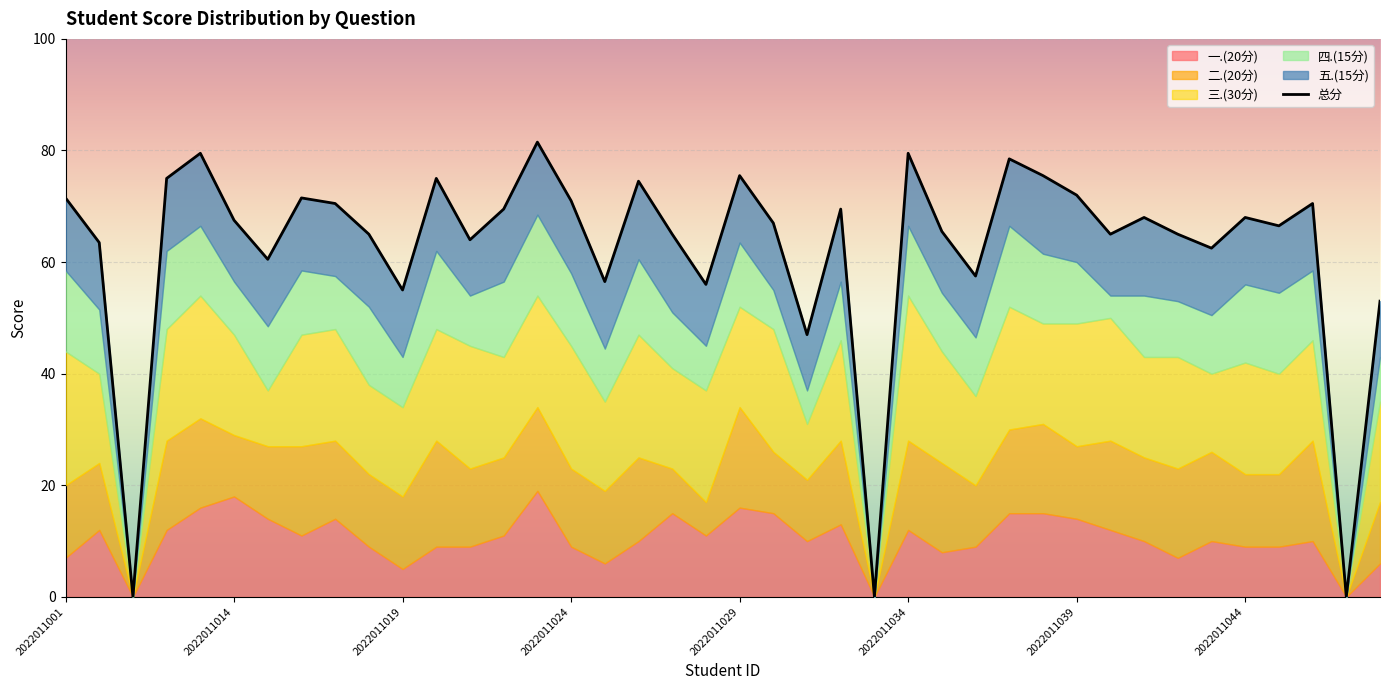

At which label is 二.(20分) closest to 9?

2022011027